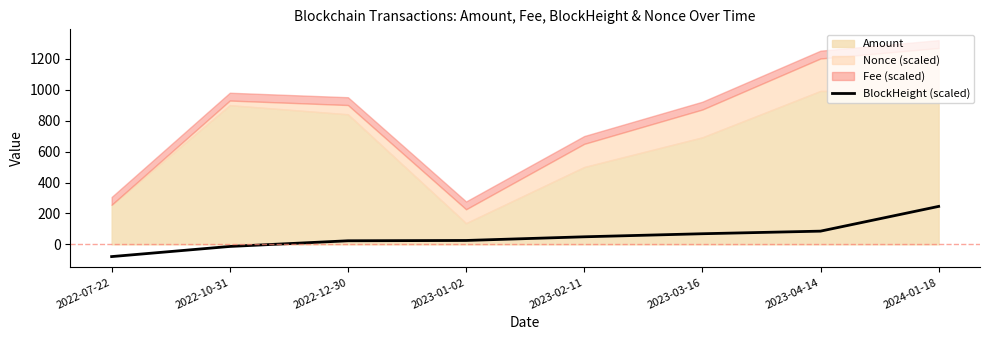

What is the difference between the maximum and second lowest values?

259.0